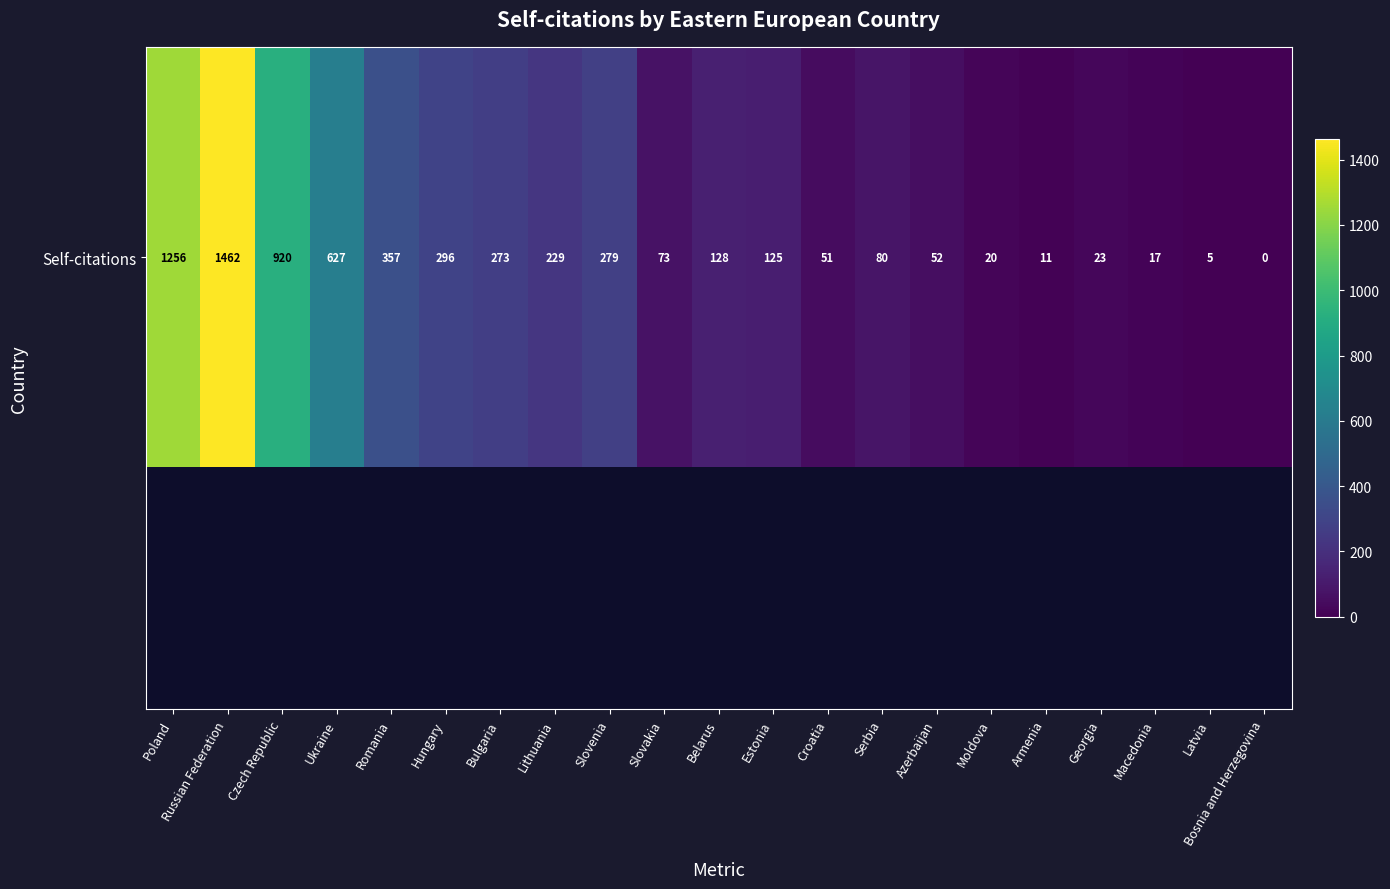

Reading left to right, list all the values displayed in this chart.

Poland=1256	Russian Federation=1462	Czech Republic=920	Ukraine=627	Romania=357	Hungary=296	Bulgaria=273	Lithuania=229	Slovenia=279	Slovakia=73	Belarus=128	Estonia=125	Croatia=51	Serbia=80	Azerbaijan=52	Moldova=20	Armenia=11	Georgia=23	Macedonia=17	Latvia=5	Bosnia and Herzegovina=0